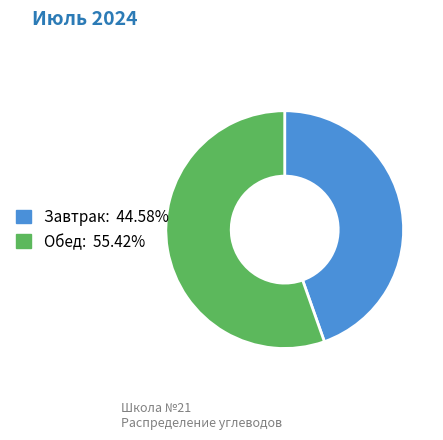

How many segments does this pie chart have?

2